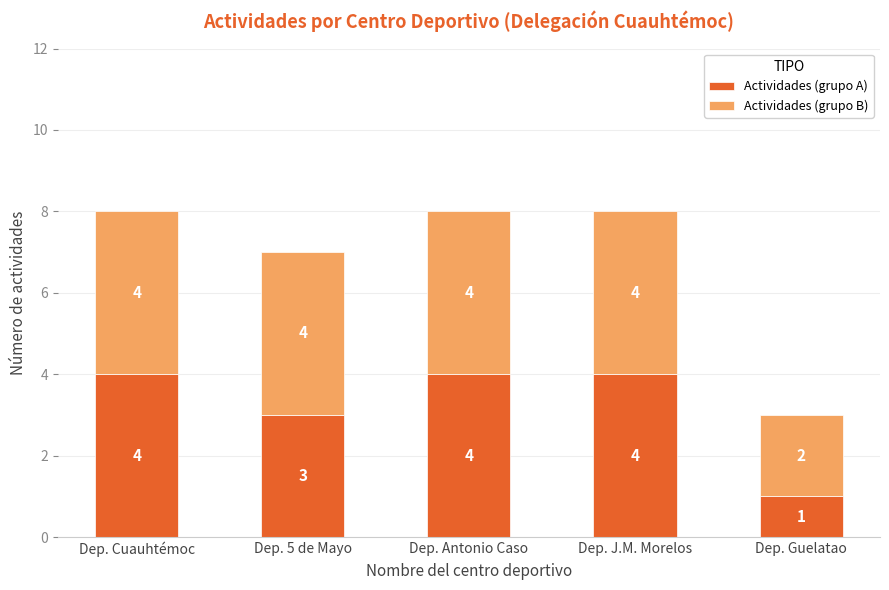

At which label does Actividades (grupo A) reach its minimum?

Dep. Guelatao